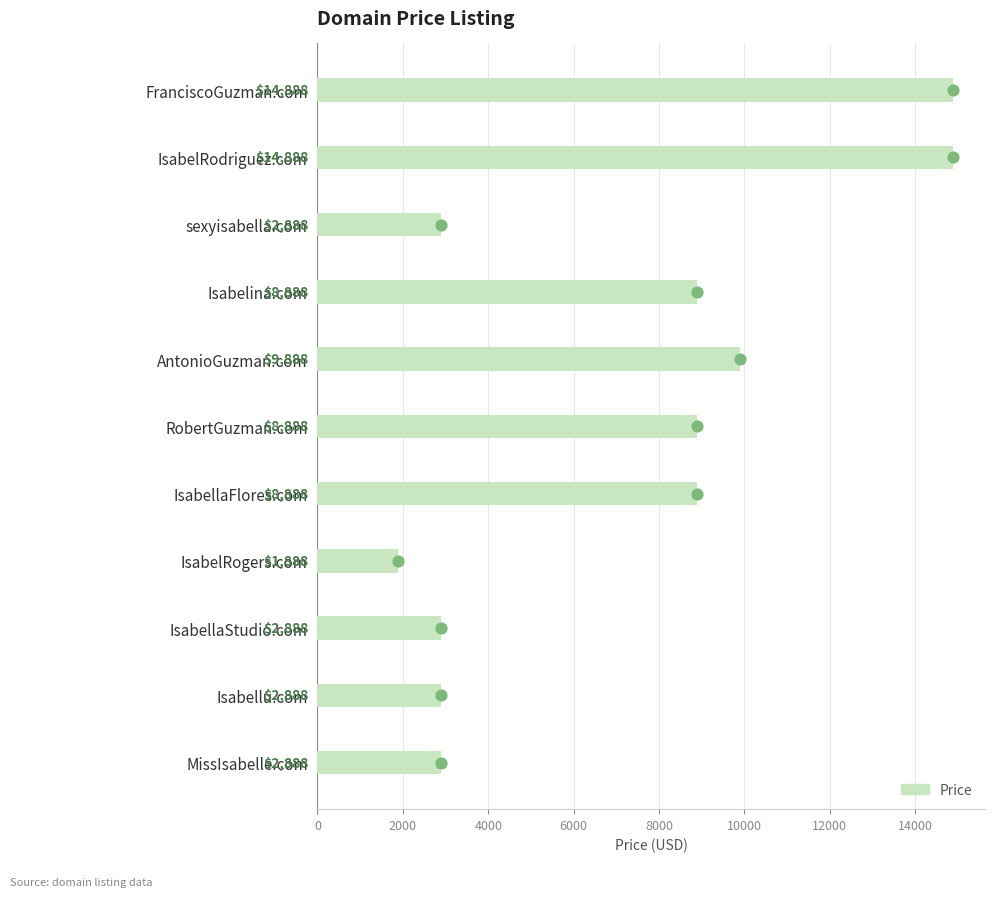

What is the change in value from IsabellaFlores.com to IsabellaStudio.com?

-6000